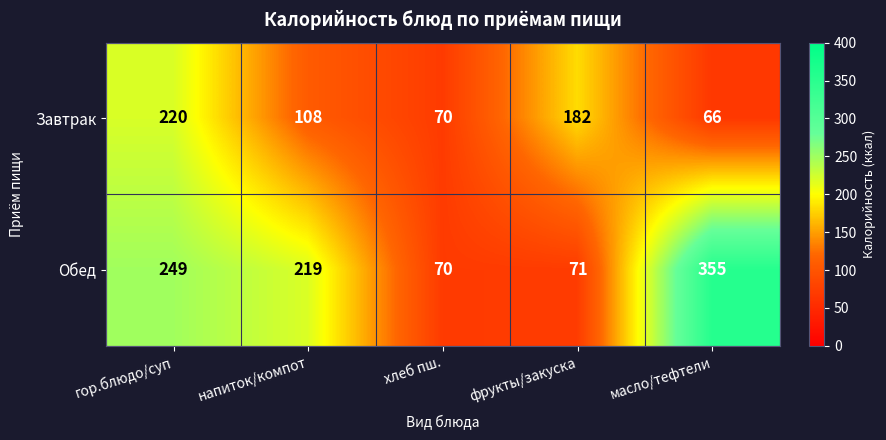

Reading left to right, extract all data points from this chart.

Завтрак: 220	108	70	182	66
Обед: 249	219	70	71	355